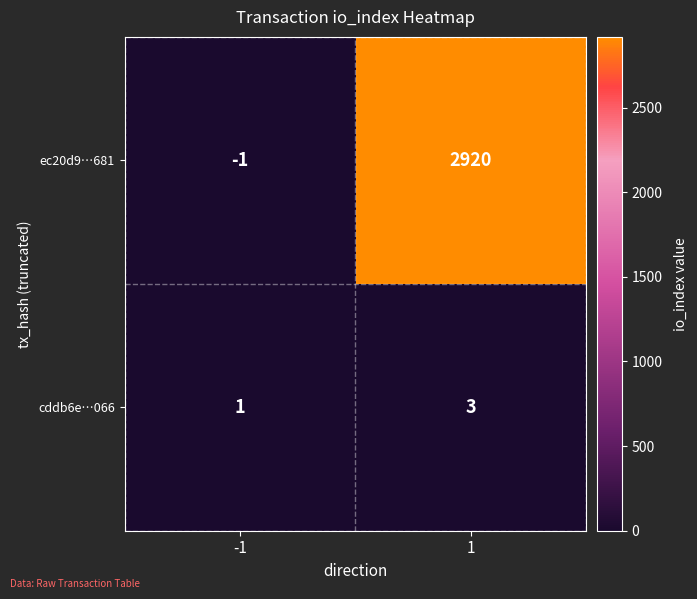

What is the greatest value displayed?

2920